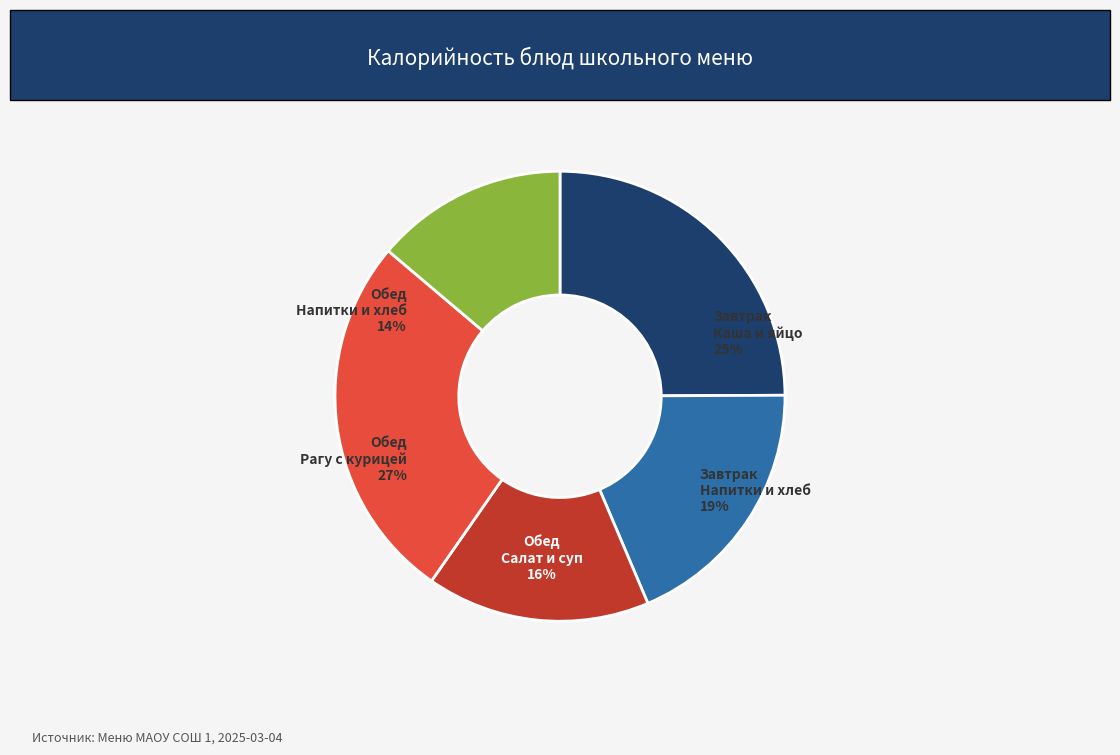

Is there a majority slice in this chart?

No